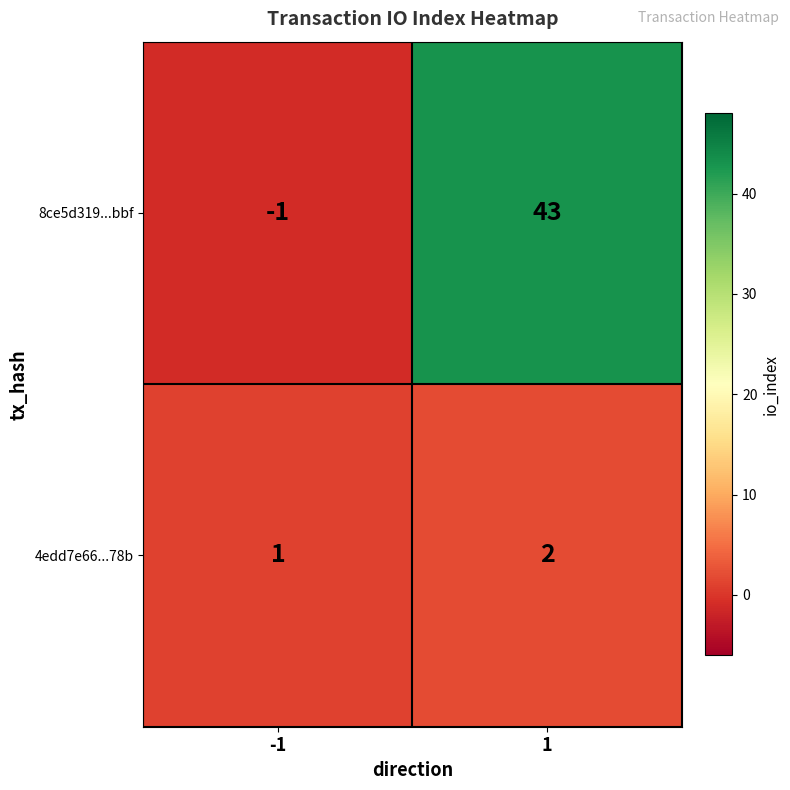

What is the sum of all 4edd7e66...78b values?

3